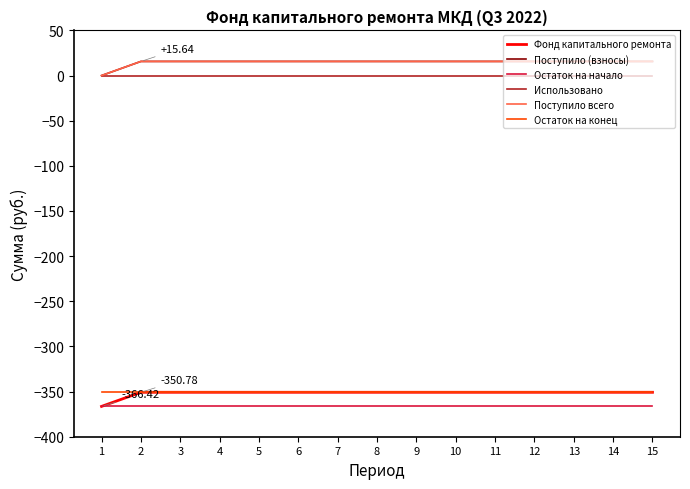

Reading left to right, what are all the values shown in this chart?

Фонд капитального ремонта: 1=-366.4	2=-350.8	3=-350.8	4=-350.8	5=-350.8	6=-350.8	7=-350.8	8=-350.8	9=-350.8	10=-350.8	11=-350.8	12=-350.8	13=-350.8	14=-350.8	15=-350.8
Поступило (взносы): 1=0.0	2=15.6	3=15.6	4=15.6	5=15.6	6=15.6	7=15.6	8=15.6	9=15.6	10=15.6	11=15.6	12=15.6	13=15.6	14=15.6	15=15.6
Остаток на начало: 1=-366.4	2=-366.4	3=-366.4	4=-366.4	5=-366.4	6=-366.4	7=-366.4	8=-366.4	9=-366.4	10=-366.4	11=-366.4	12=-366.4	13=-366.4	14=-366.4	15=-366.4
Использовано: 1=0.0	2=0.0	3=0.0	4=0.0	5=0.0	6=0.0	7=0.0	8=0.0	9=0.0	10=0.0	11=0.0	12=0.0	13=0.0	14=0.0	15=0.0
Поступило всего: 1=0.0	2=15.6	3=15.6	4=15.6	5=15.6	6=15.6	7=15.6	8=15.6	9=15.6	10=15.6	11=15.6	12=15.6	13=15.6	14=15.6	15=15.6
Остаток на конец: 1=-350.8	2=-350.8	3=-350.8	4=-350.8	5=-350.8	6=-350.8	7=-350.8	8=-350.8	9=-350.8	10=-350.8	11=-350.8	12=-350.8	13=-350.8	14=-350.8	15=-350.8